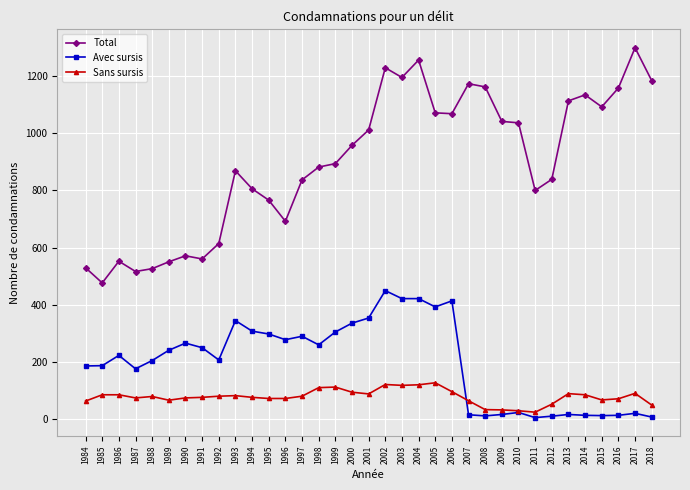

What is the value of the Total point at the 8th from the left?

560